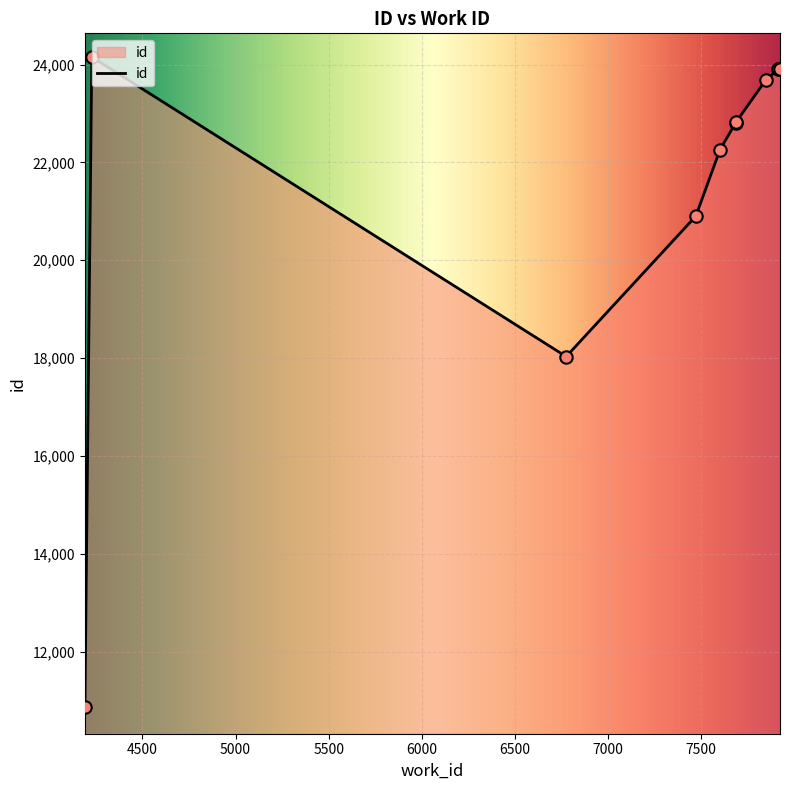

What is the ratio of the value at 7471 to the value at 7923?

0.9